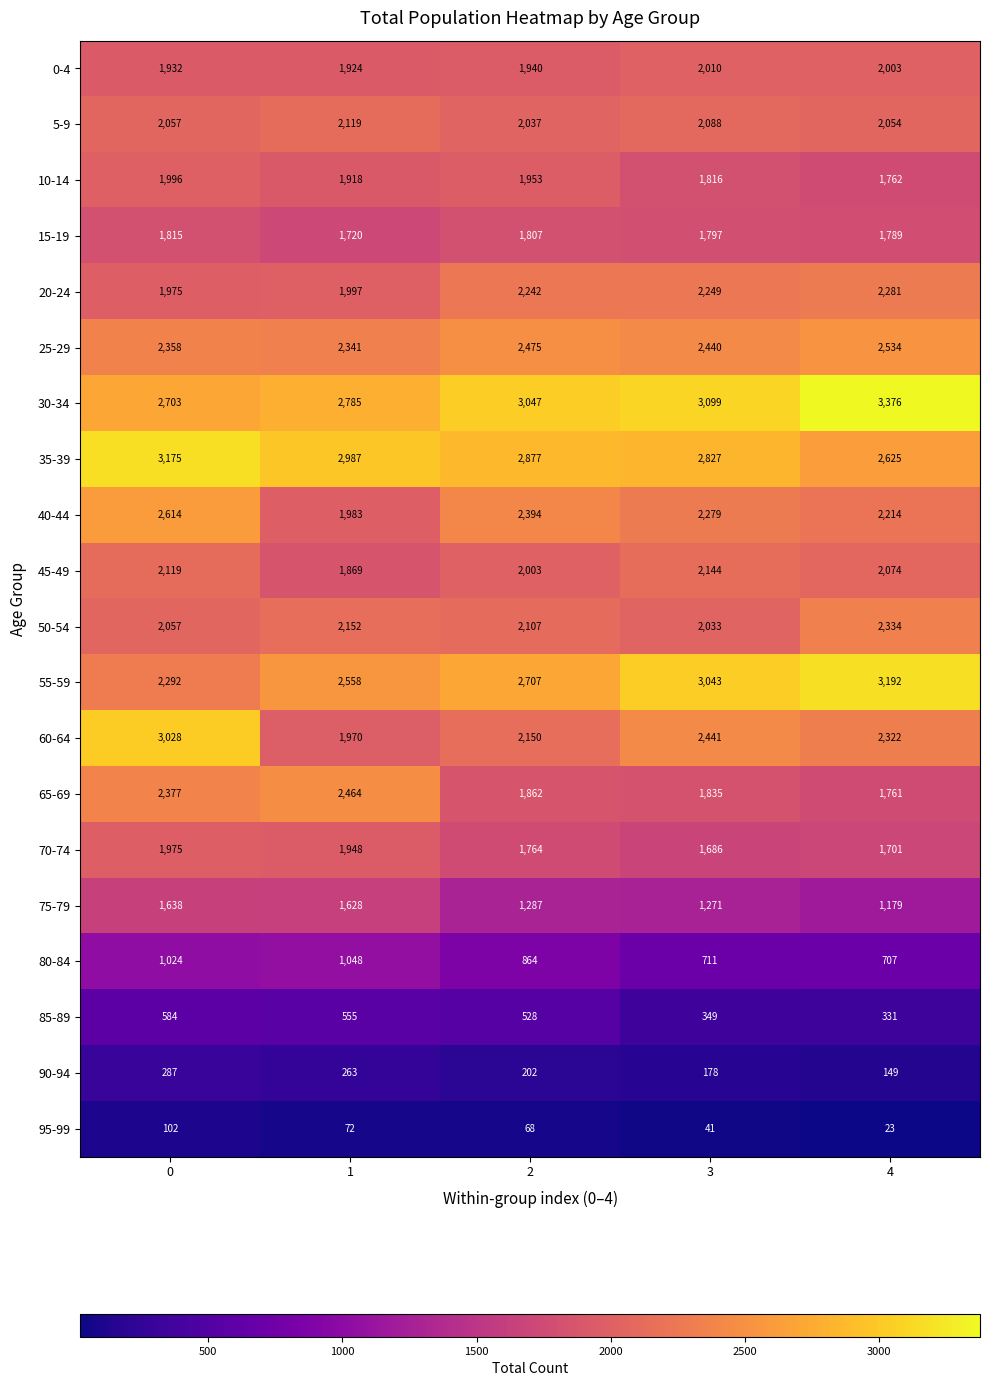

What is the difference between the 35-39 values at 3 and 0?

348